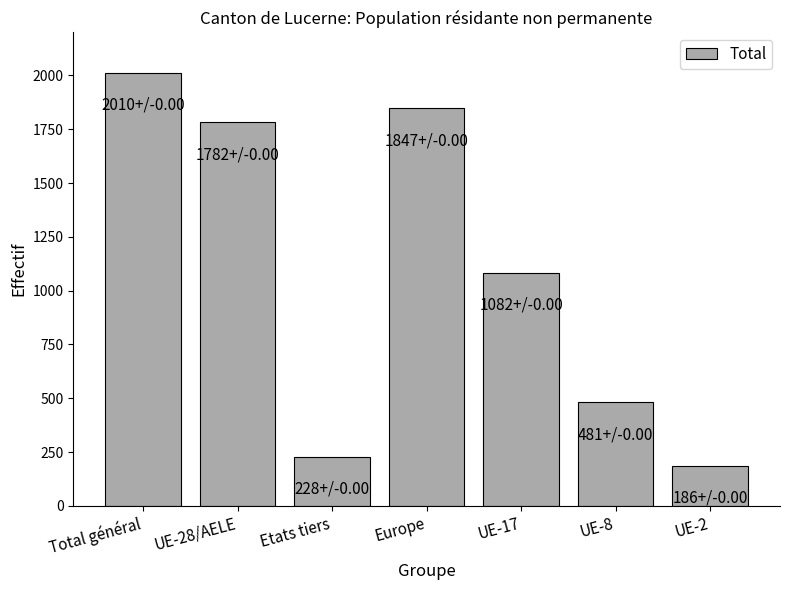

How many values are below 1082?

3